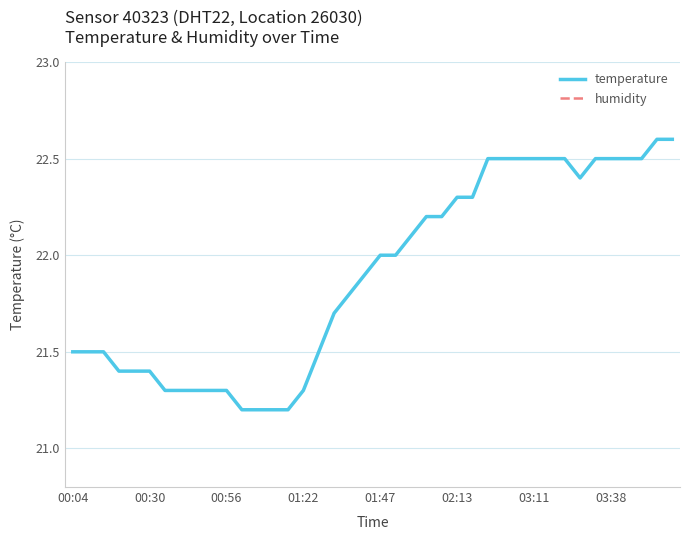

How many interior local valleys does the temperature series have?

1